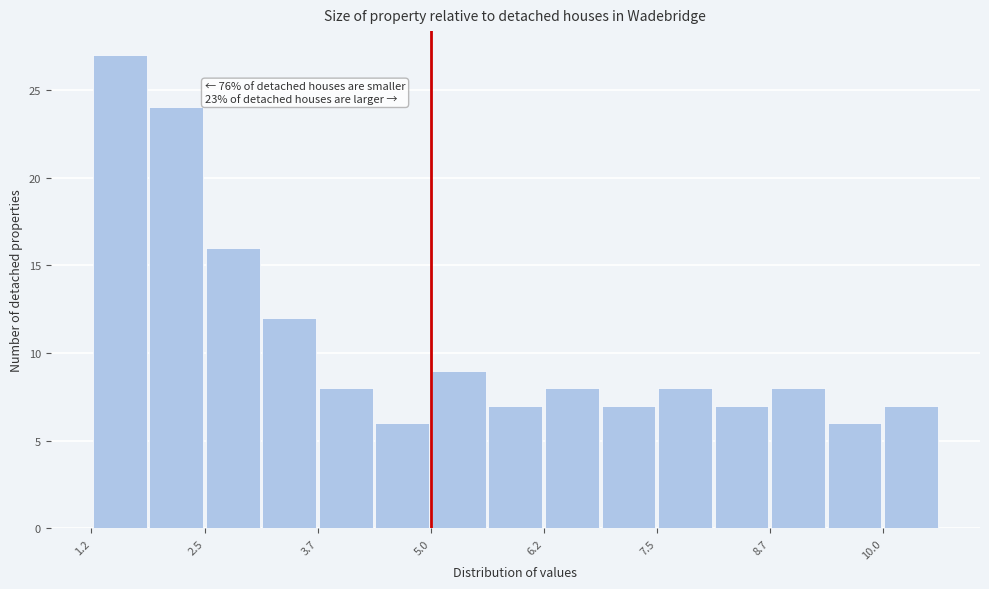

Around what value on the x-axis is the tallest bar? Give the approximate position of its centre, as read against the axis.

1.6